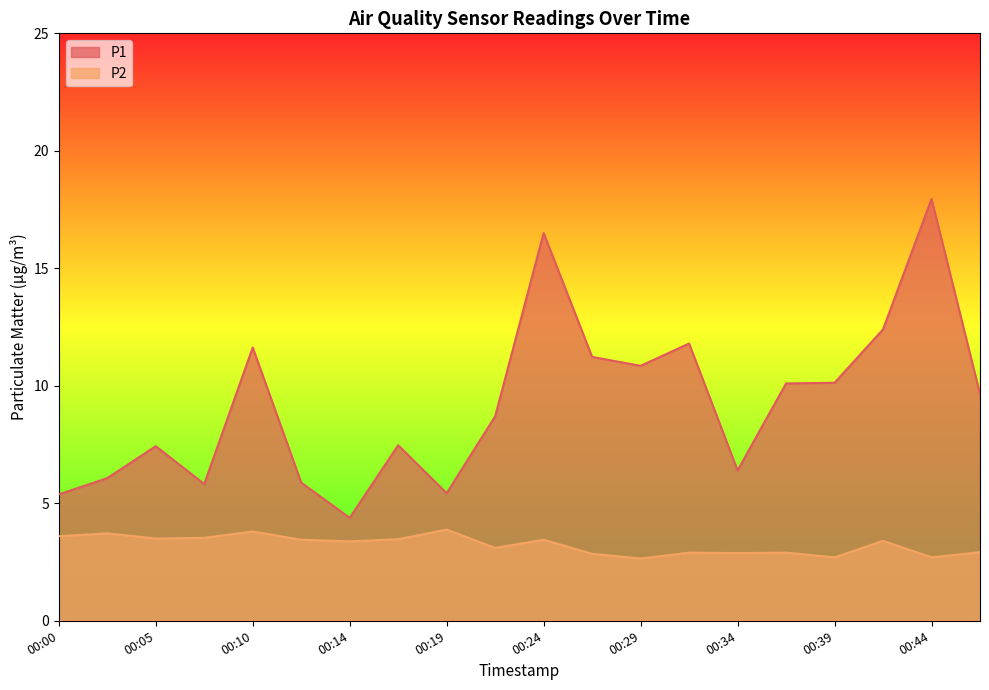

Reading left to right, what are all the values shown in this chart?

P1: 00:00=5.4	00:02=6.1	00:05=7.4	00:07=5.8	00:10=11.6	00:12=5.9	00:14=4.4	00:17=7.5	00:19=5.4	00:22=8.7	00:24=16.5	00:27=11.2	00:29=10.8	00:31=11.8	00:34=6.4	00:36=10.1	00:39=10.1	00:41=12.4	00:44=17.9	00:46=9.7
P2: 00:00=3.6	00:02=3.7	00:05=3.5	00:07=3.5	00:10=3.8	00:12=3.5	00:14=3.4	00:17=3.5	00:19=3.9	00:22=3.1	00:24=3.5	00:27=2.9	00:29=2.6	00:31=2.9	00:34=2.9	00:36=2.9	00:39=2.7	00:41=3.4	00:44=2.7	00:46=2.9